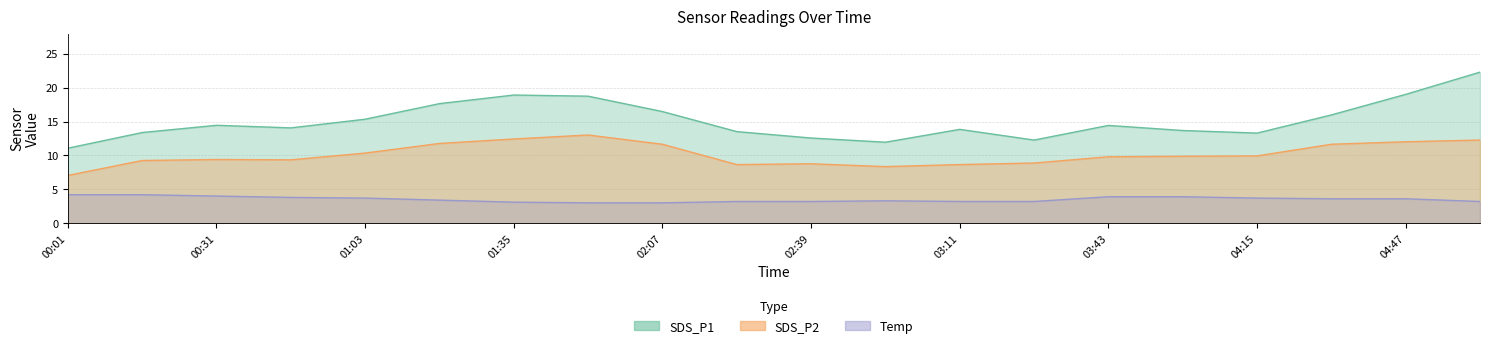

What position from the left is 04:15?

17